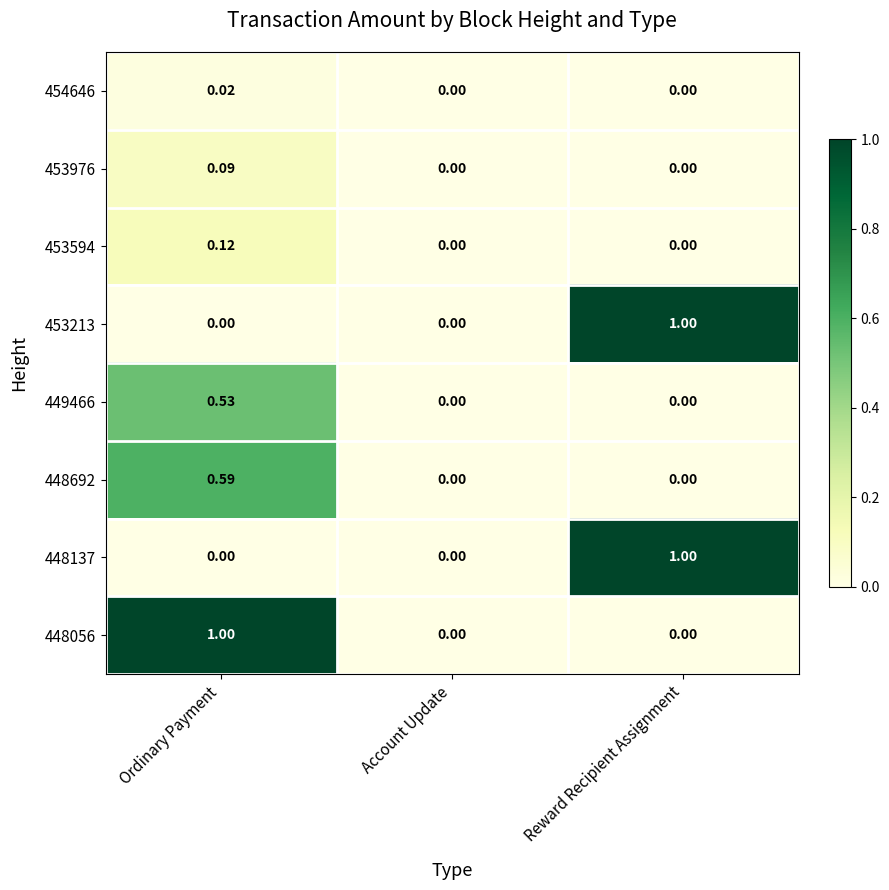

What is the greatest value displayed?

1.0